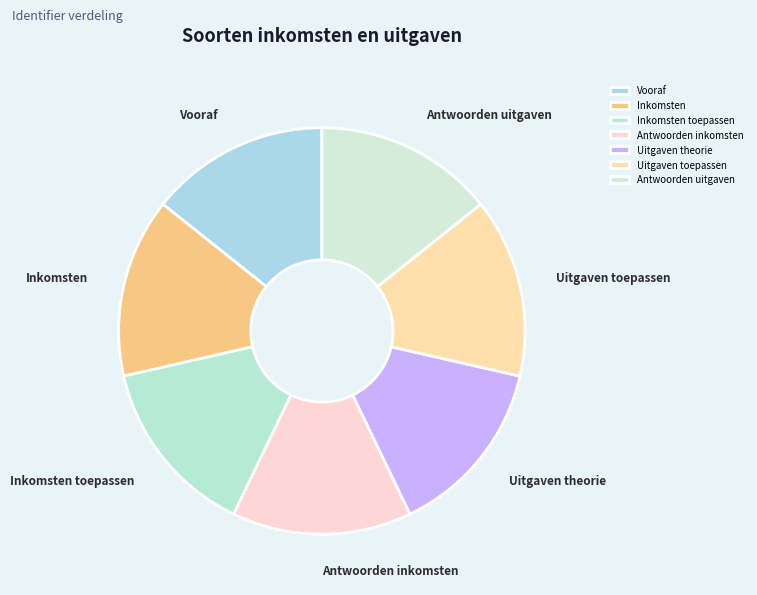

Combined, do Antwoorden uitgaven and Uitgaven toepassen account for over 50%?

No